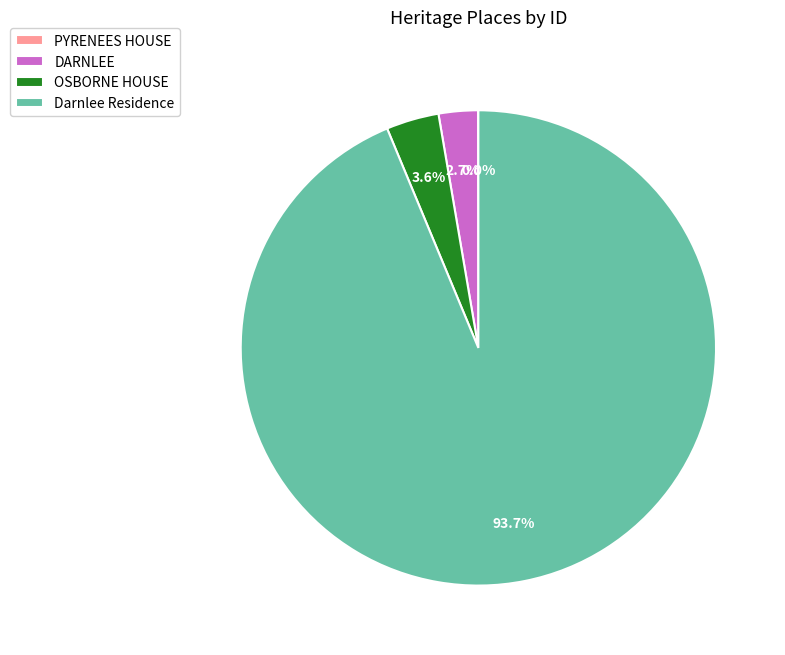

Which category accounts for the majority?

Darnlee Residence